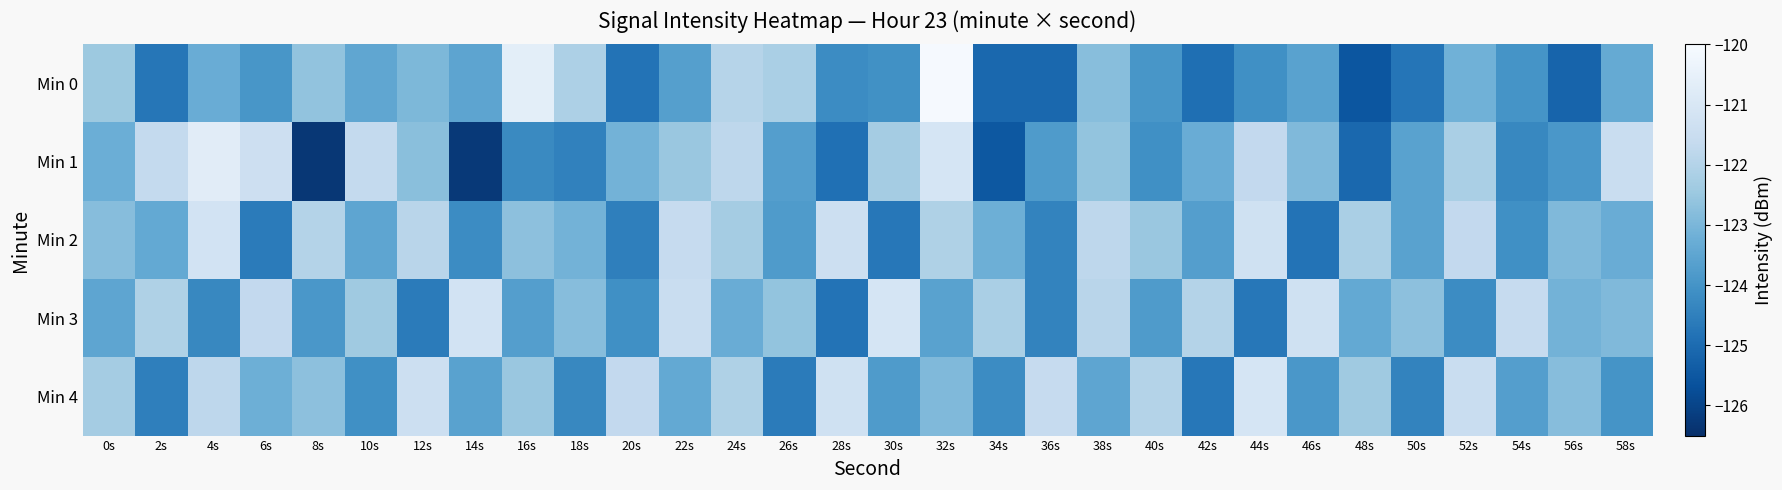

Which series has the largest total across all categories?

Min 2